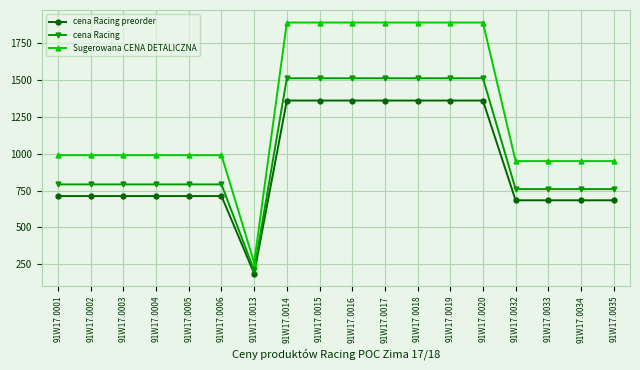

What is the total value across all series at 91W17.0005?

2494.8